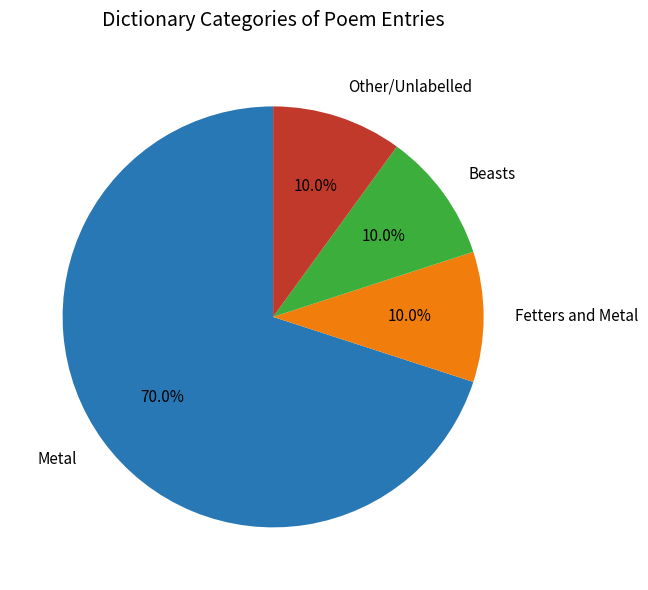

Is Fetters and Metal the majority of the pie?

No